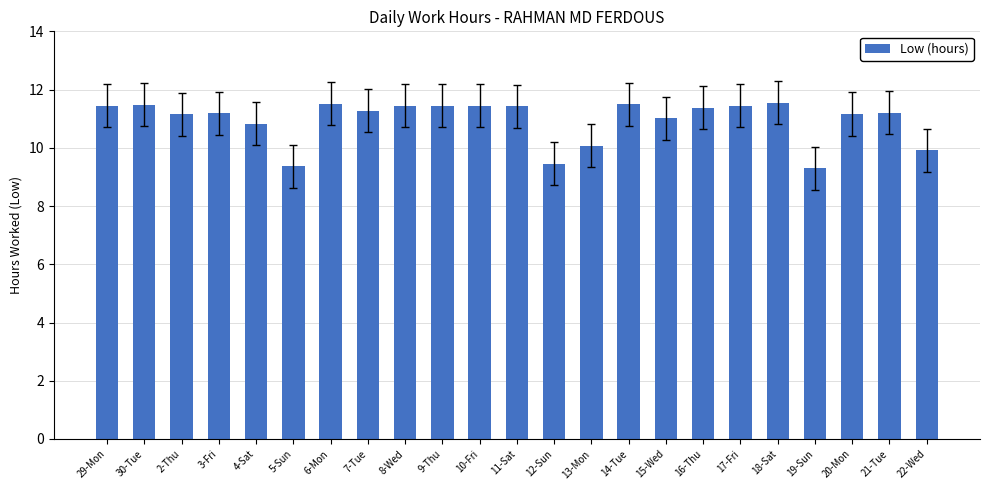

True or false: the data shows 11.4 at 8-Wed.

True